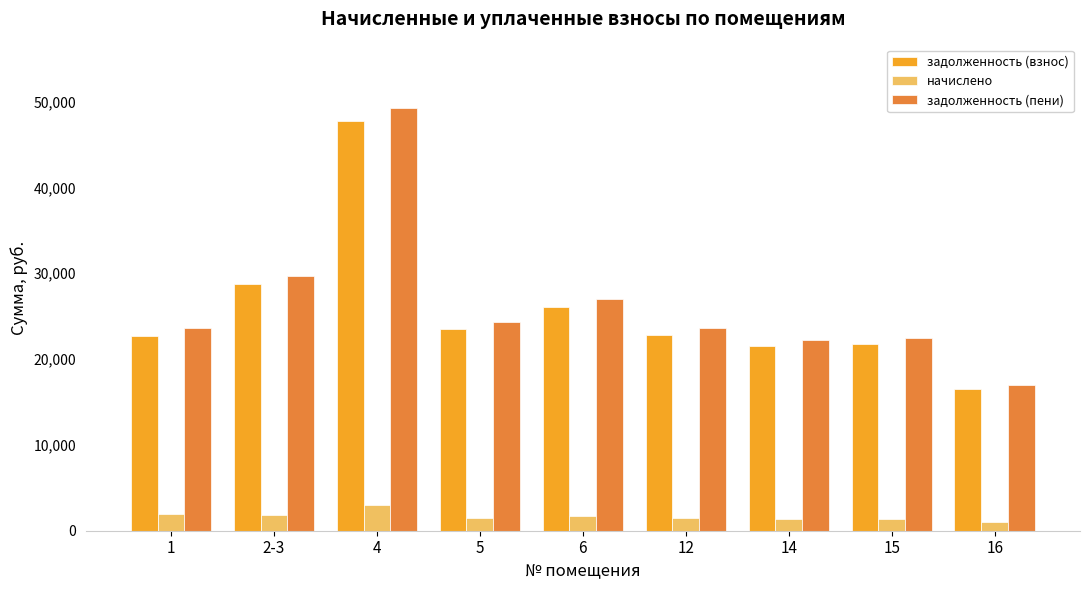

The value of начислено at 15 is 1376.4. True or false?

True